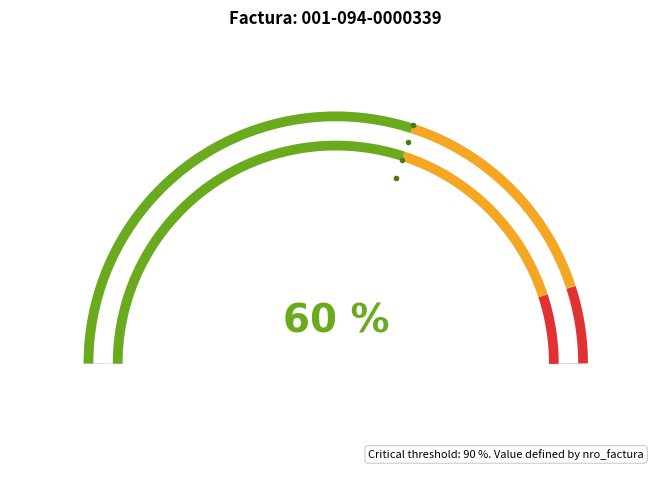

What percentage is the 001-094-0000339 slice, to the nearest percent?

60%